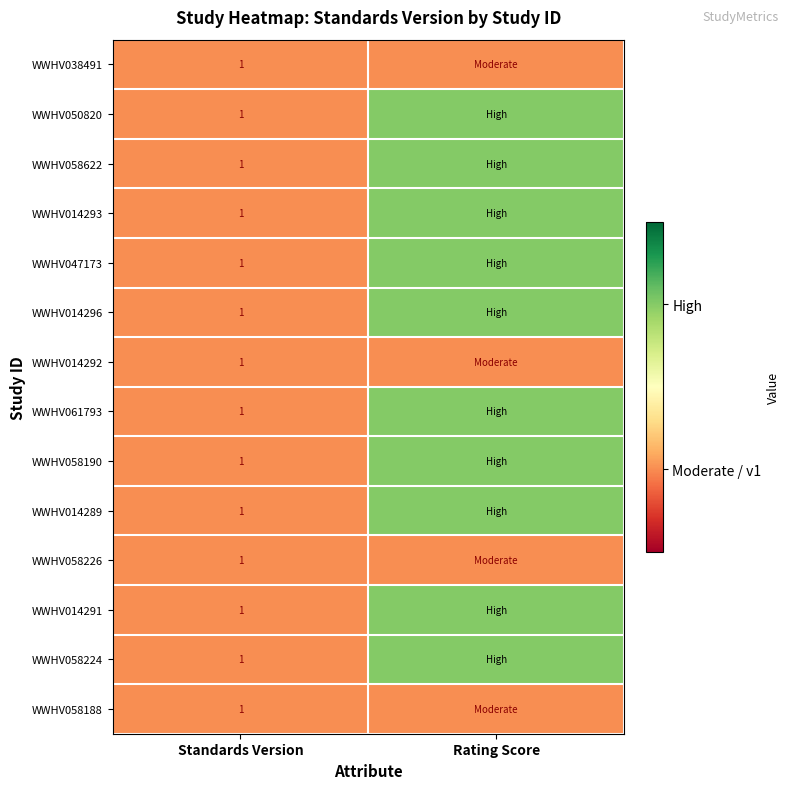

The WWHV058622 series shows 0 at Standards Version. True or false?

False